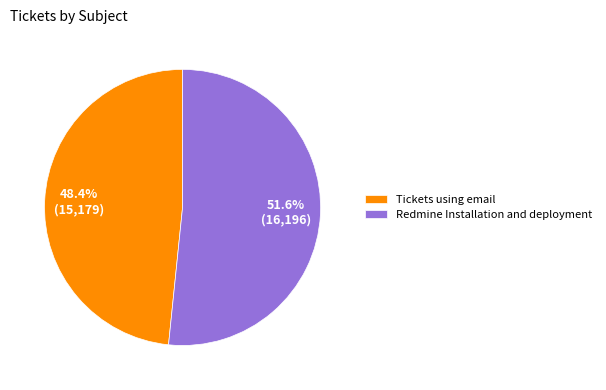

Rank the categories by value from highest to lowest.

Redmine Installation and deployment, Tickets using email